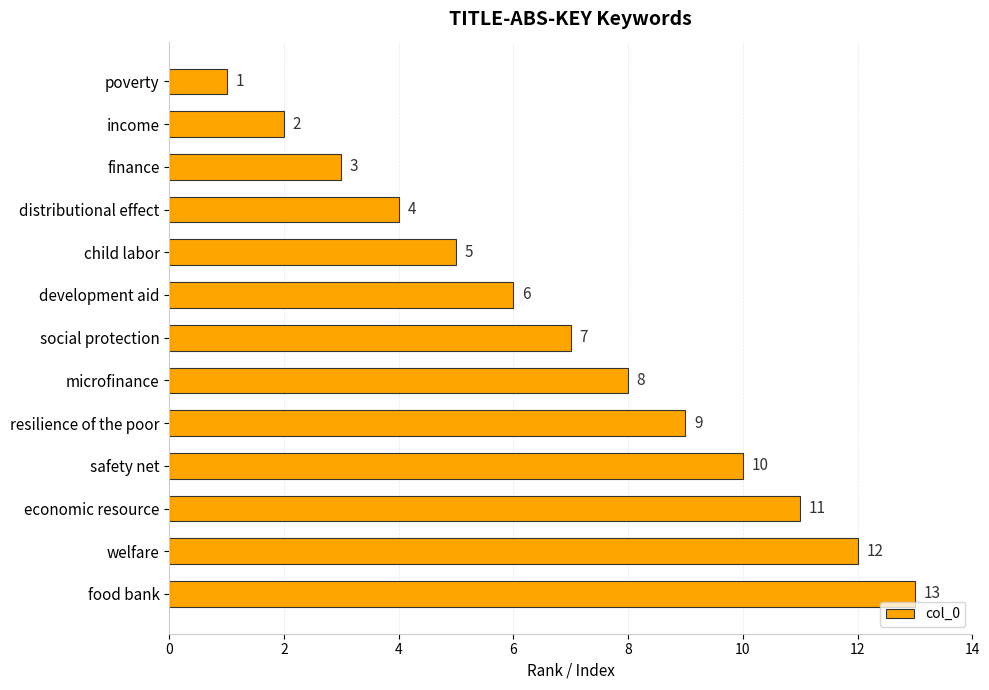

Rank the categories by value from highest to lowest.

food bank, welfare, economic resource, safety net, resilience of the poor, microfinance, social protection, development aid, child labor, distributional effect, finance, income, poverty